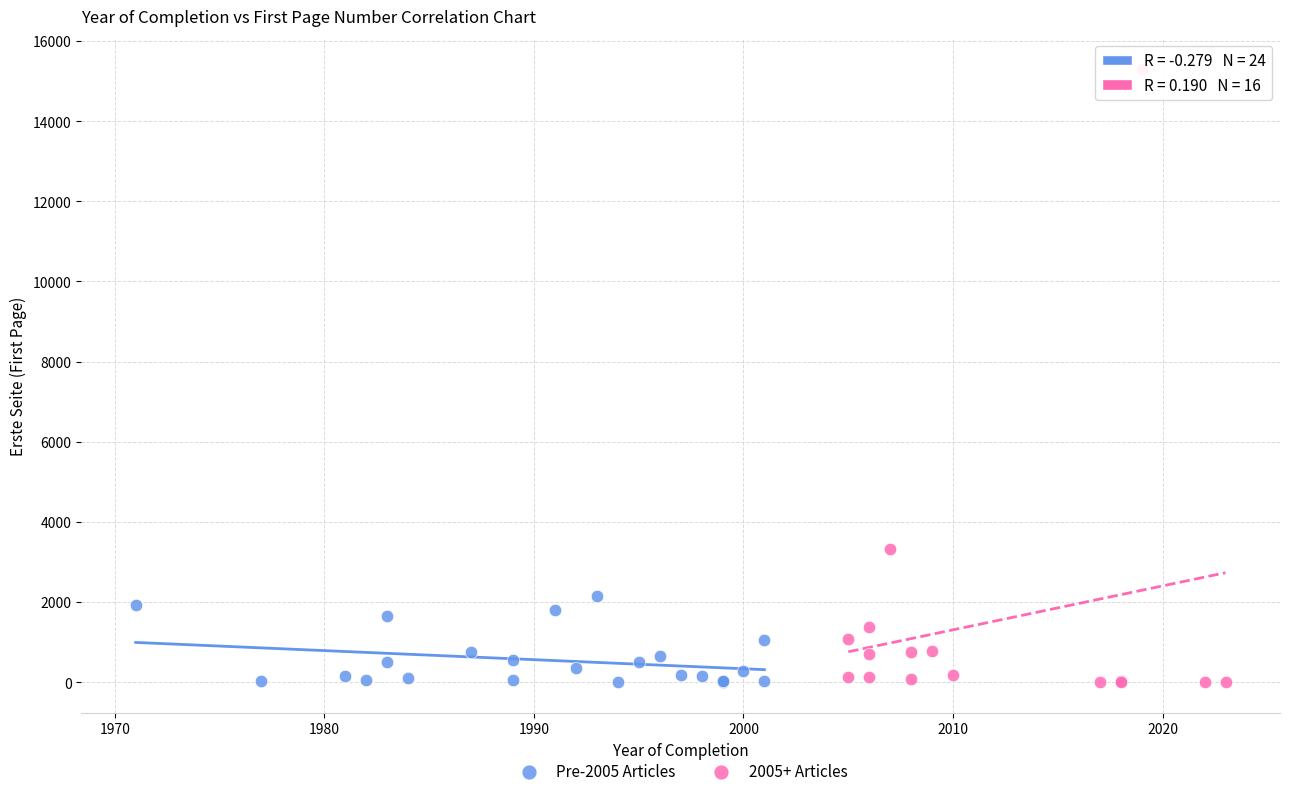

Which series has the widest spread of Y values?

2005+ Articles